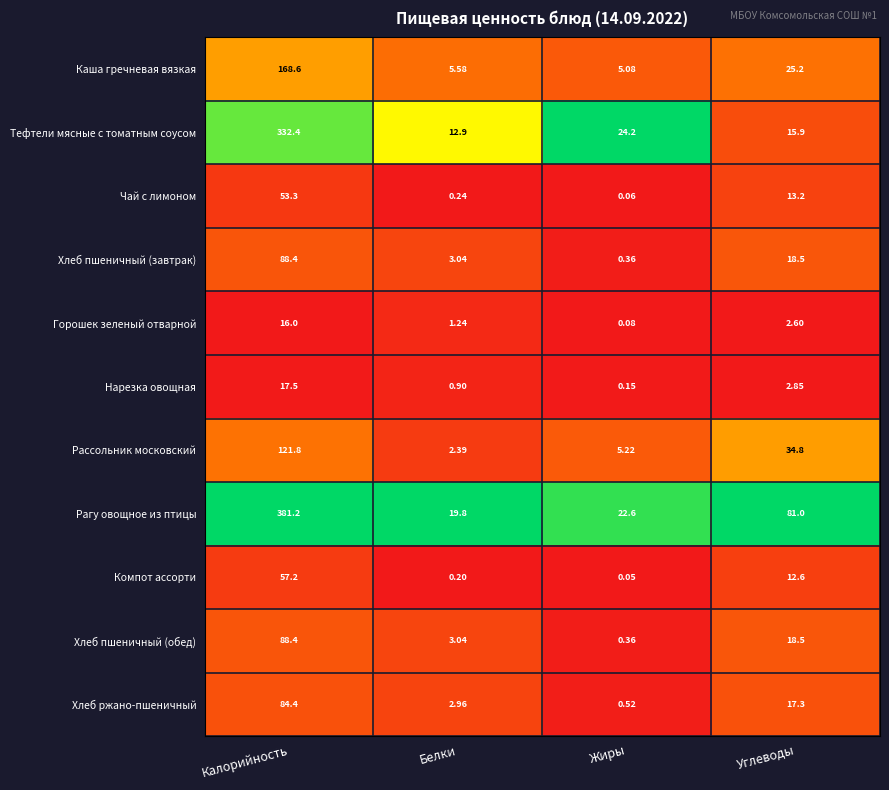

Is the value of Компот ассорти at Углеводы greater than the value of Хлеб ржано-пшеничный at Жиры?

Yes